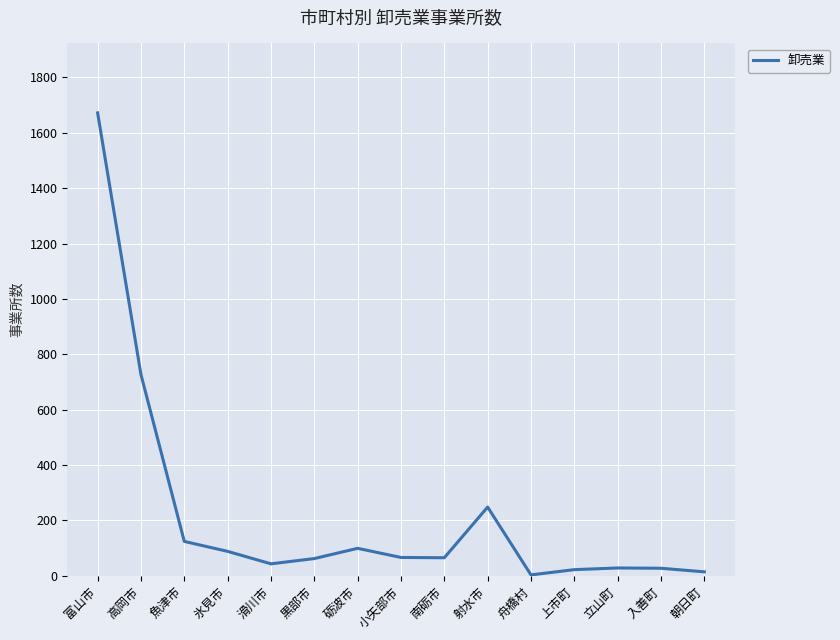

What is the difference between the second highest and second lowest values?

713